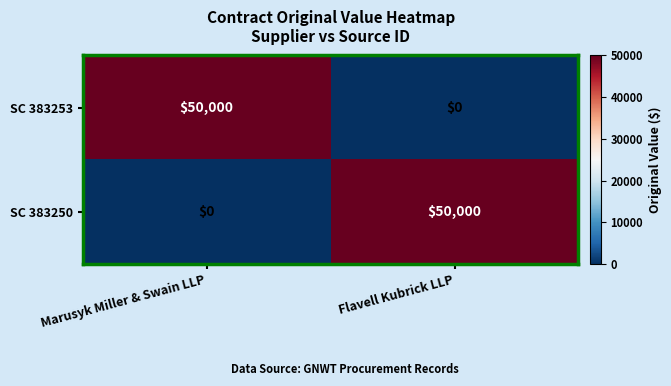

Rank the categories by SC 383250 value from highest to lowest.

Flavell Kubrick LLP, Marusyk Miller & Swain LLP